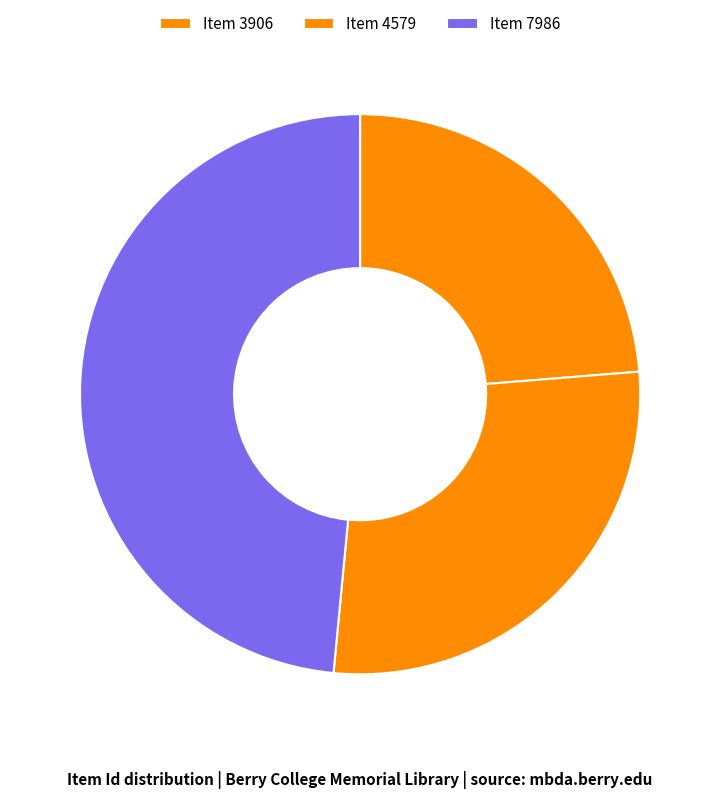

Which has a higher value, Item 7986 or Item 3906?

Item 7986